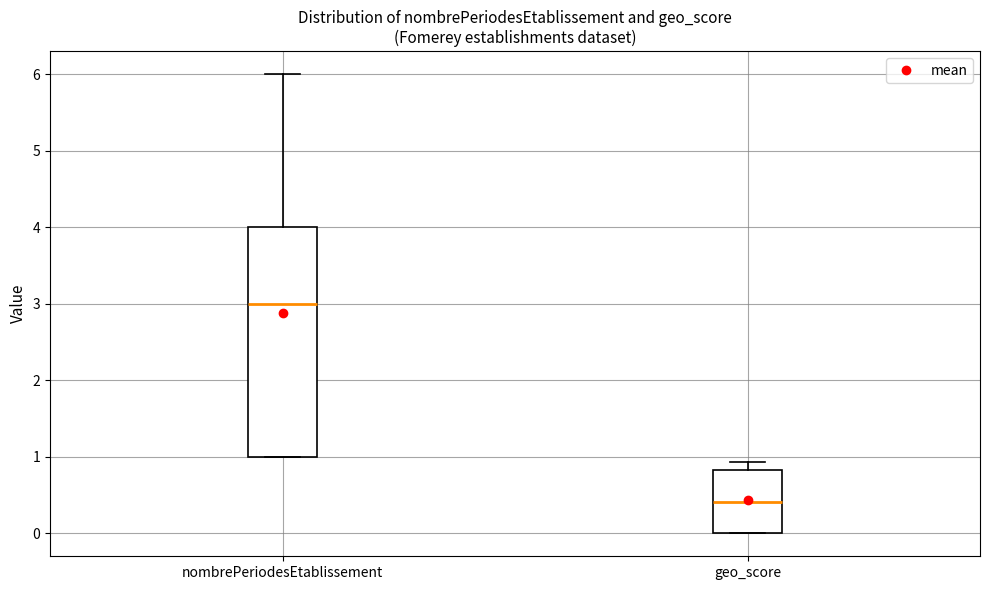

Which box's median line is the lowest?

geo_score